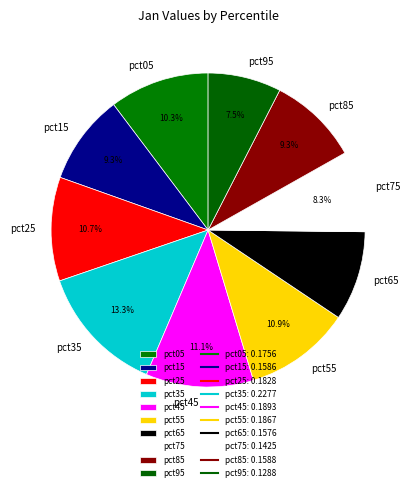

To the nearest percent, what is the average slice percentage?

10%